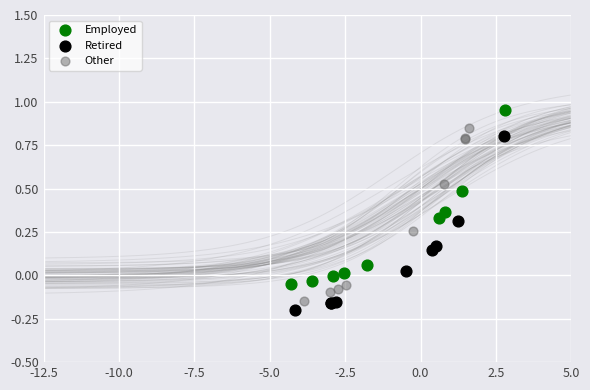

Which series contains the lowest Y value?

Retired